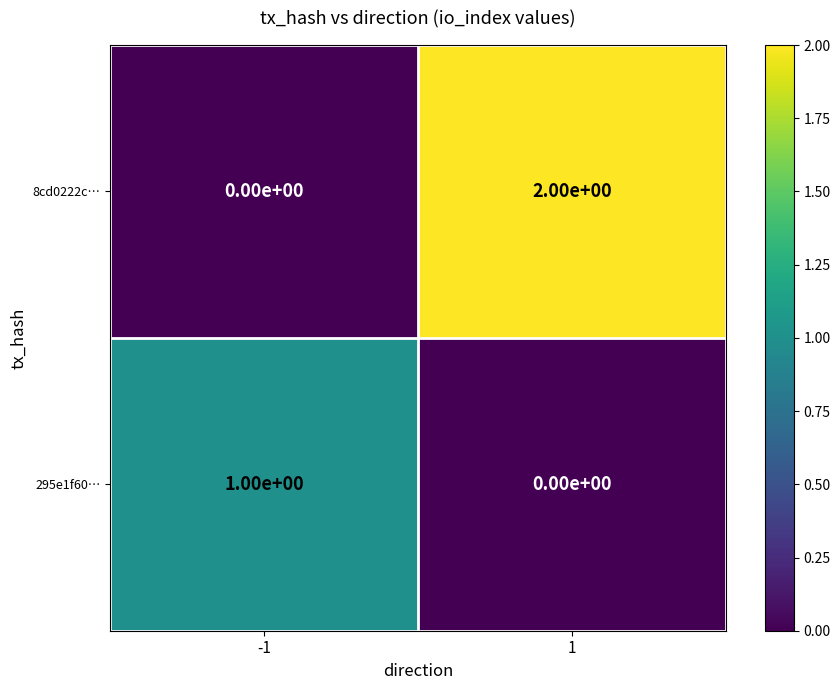

True or false: 8cd0222c… has a value of 2 at 1.

True